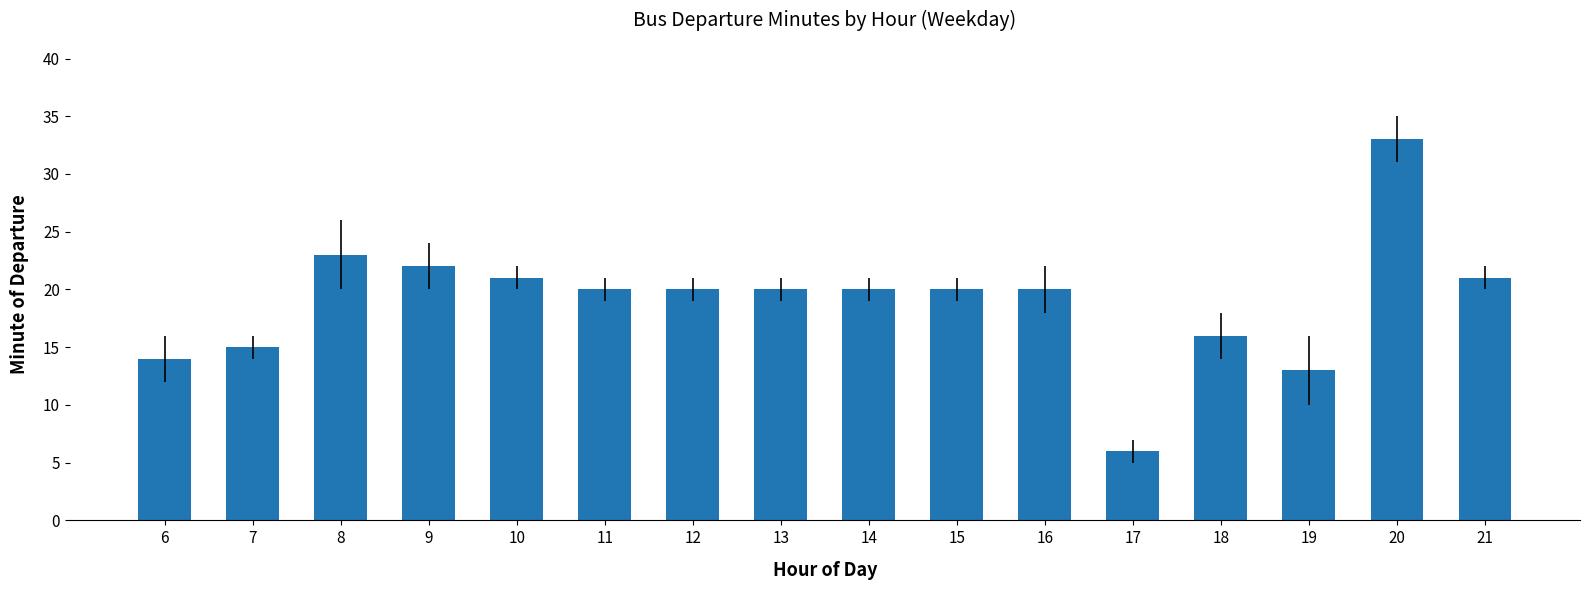

Which label corresponds to the largest value in the chart?

20